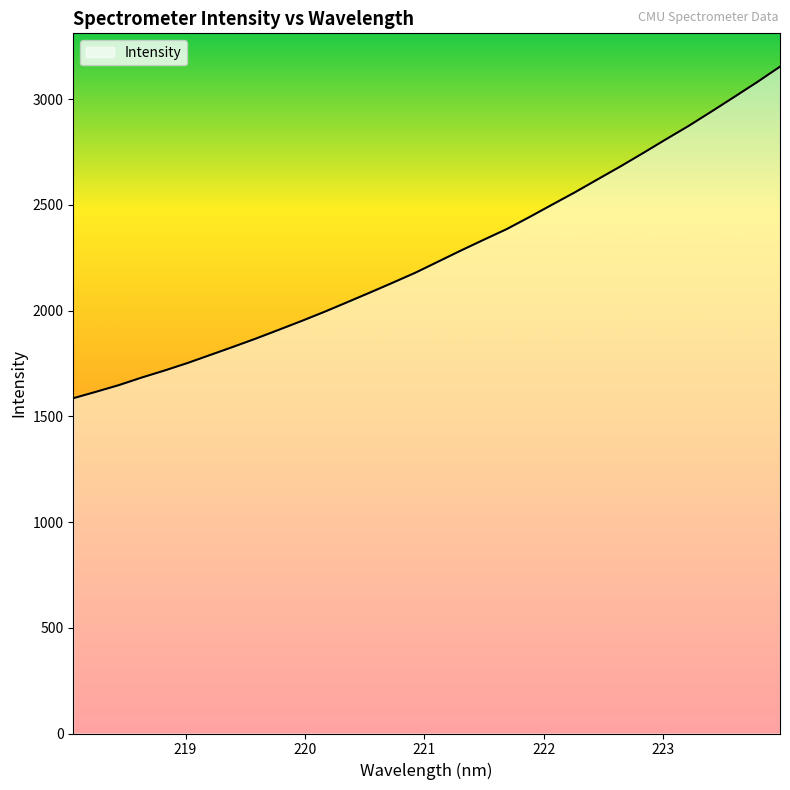

What is the greatest value displayed?

3153.8